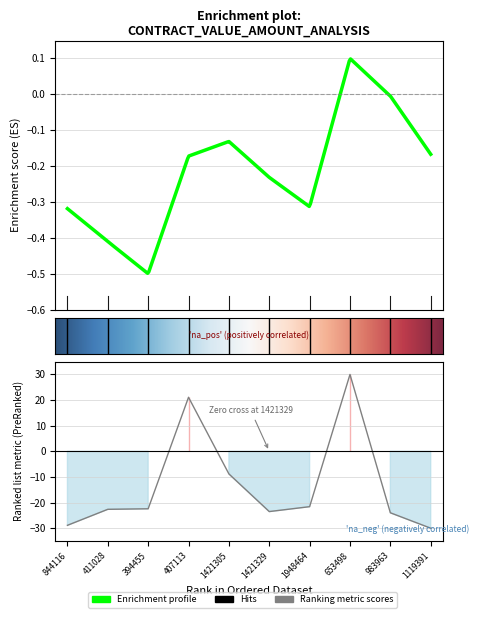

List the labels in order of value, smallest first.

1119391, 844116, 983963, 1421329, 411028, 394455, 1948464, 1421305, 407113, 653498